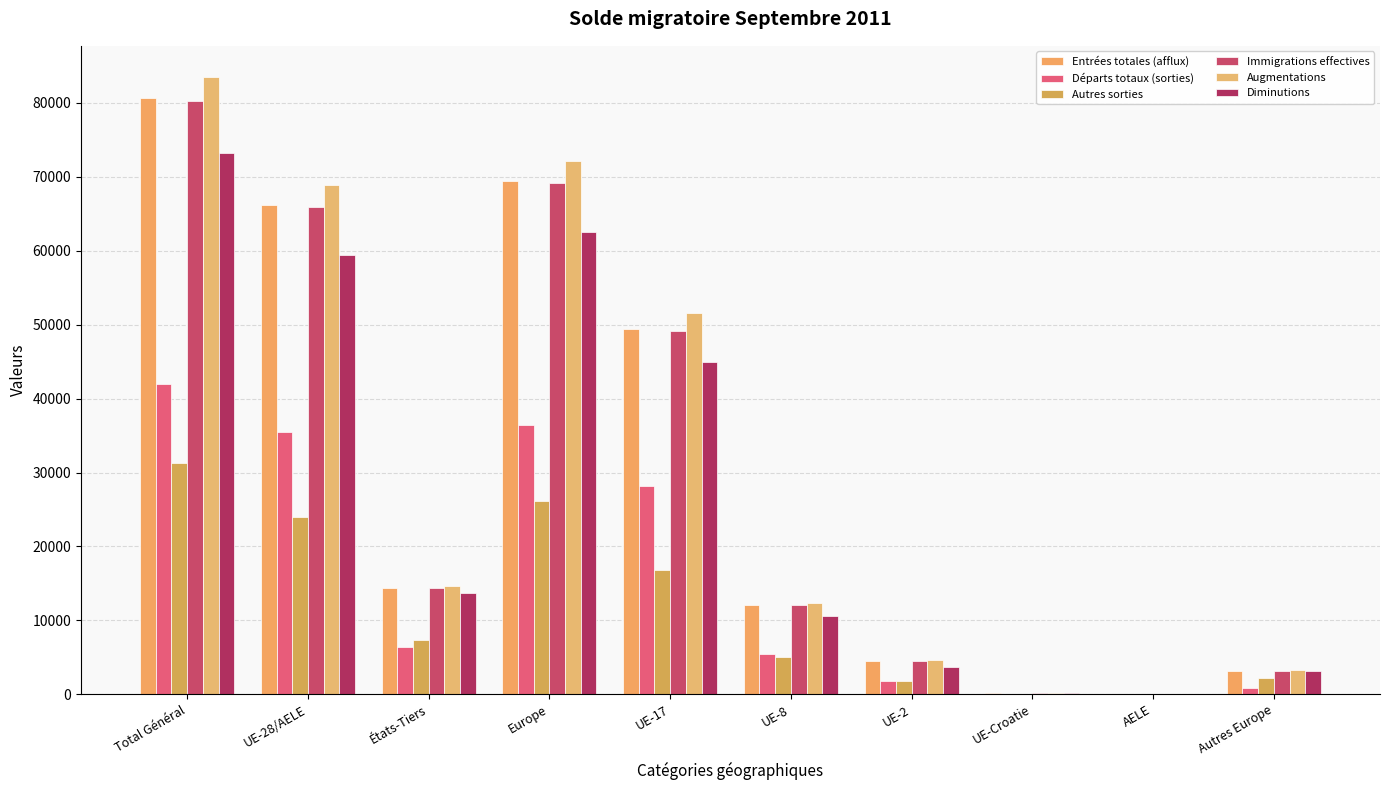

At which category is the sum across all series the highest?

Total Général